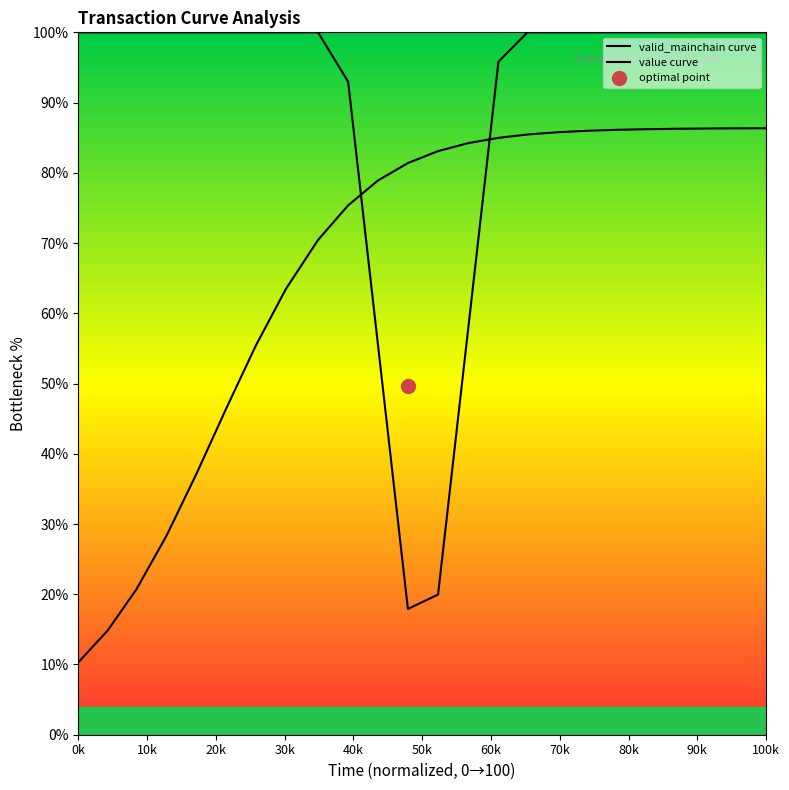

Which label corresponds to the smallest value in the chart?

0k